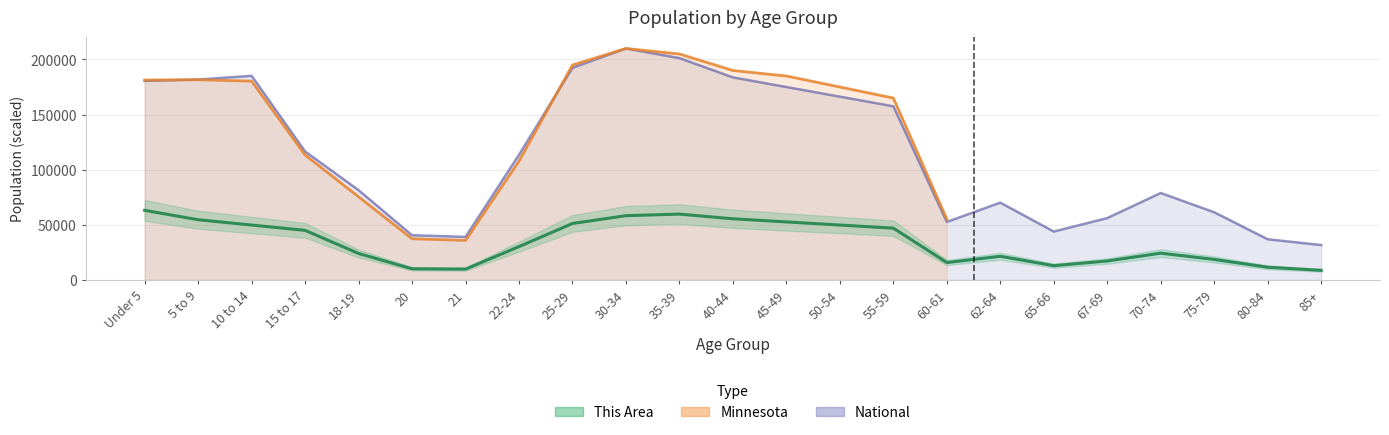

What is the value of the 20th point from the left?

24121.6